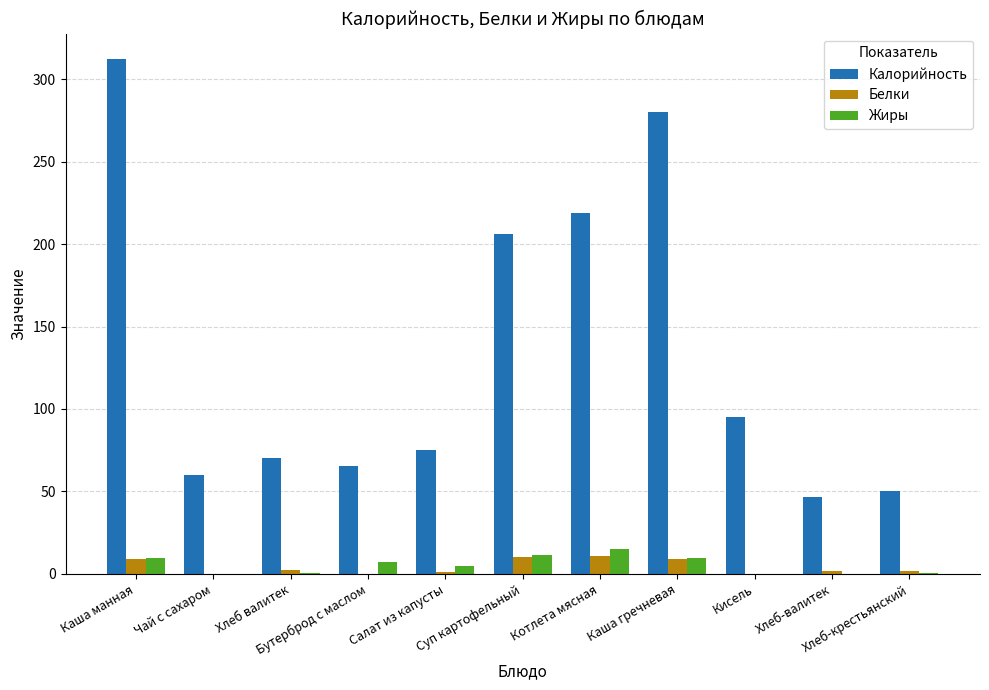

What is the sum of all Калорийность values?

1479.9